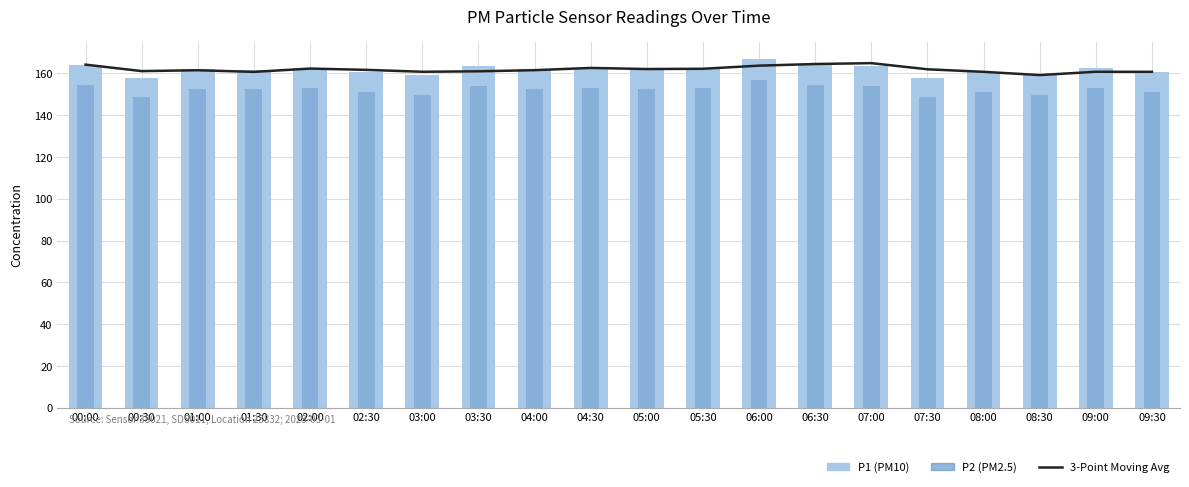

What is the spread (max minus min) of values at 01:30?

9.4